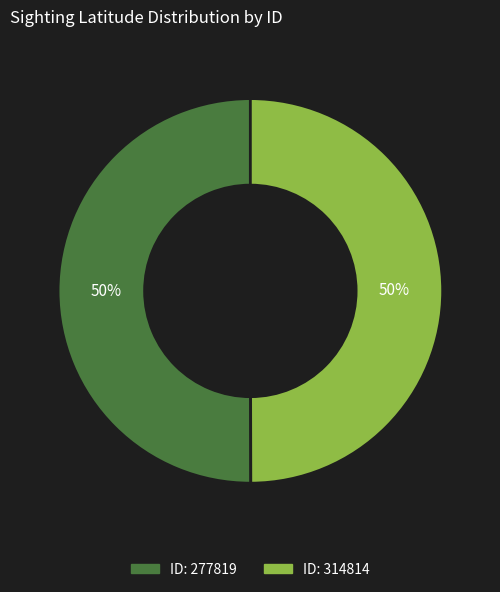

To the nearest percent, what is the average slice percentage?

50%